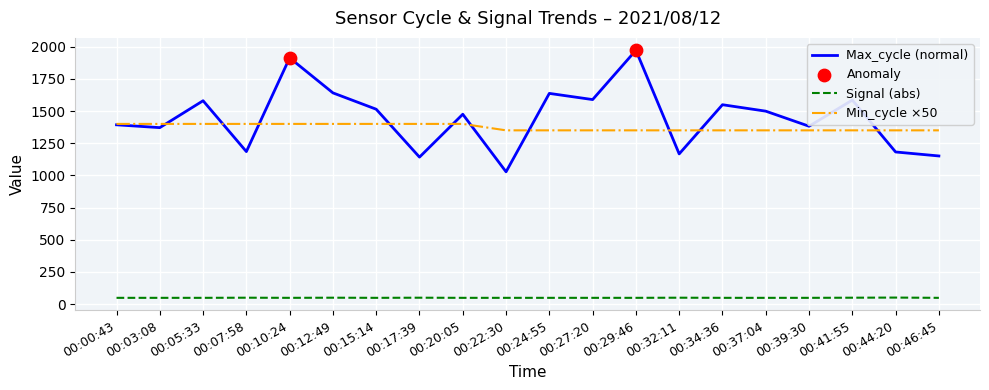

What is the maximum value shown in the chart?

1972